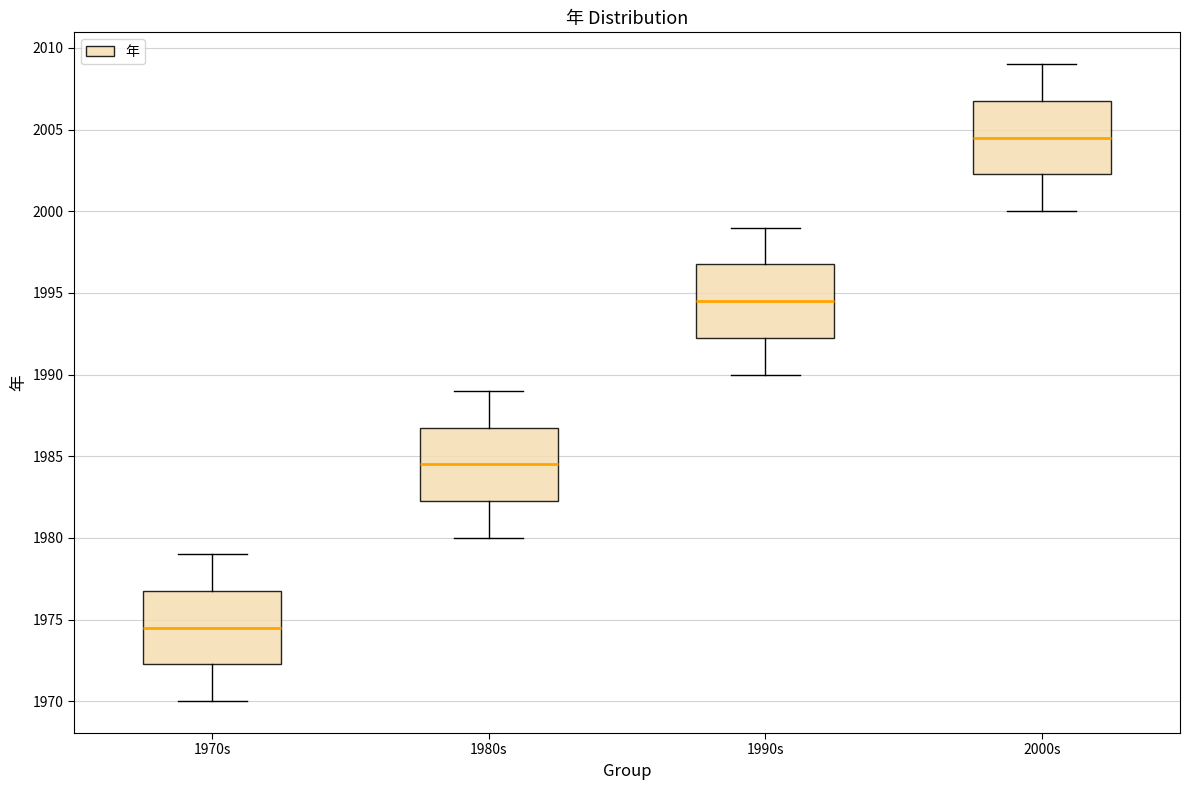

Reading left to right, read every box against the y-axis: the position of its median line, the range the box covers, and the ends of its whiskers. The values are not printed on the chart, so give them approximately, as read against the axis.

1970s: median 1974.5, box 1972.5 to 1977.0, whiskers 1970.0 to 1979.0
1980s: median 1984.5, box 1982.5 to 1987.0, whiskers 1980.0 to 1989.0
1990s: median 1994.5, box 1992.5 to 1997.0, whiskers 1990.0 to 1999.0
2000s: median 2004.5, box 2002.5 to 2007.0, whiskers 2000.0 to 2009.0